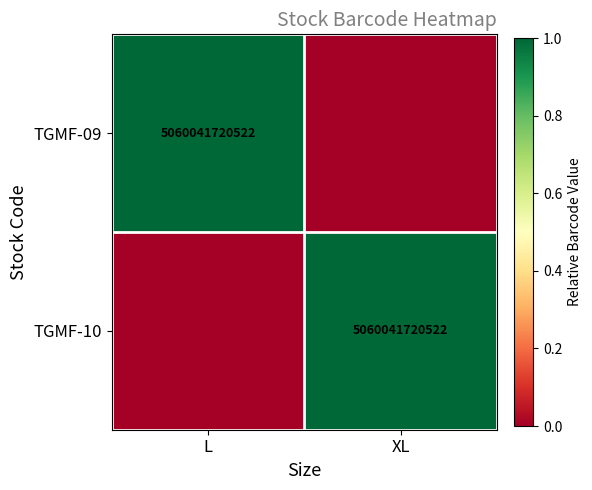

At how many categories does at least one series exceed 0?

2